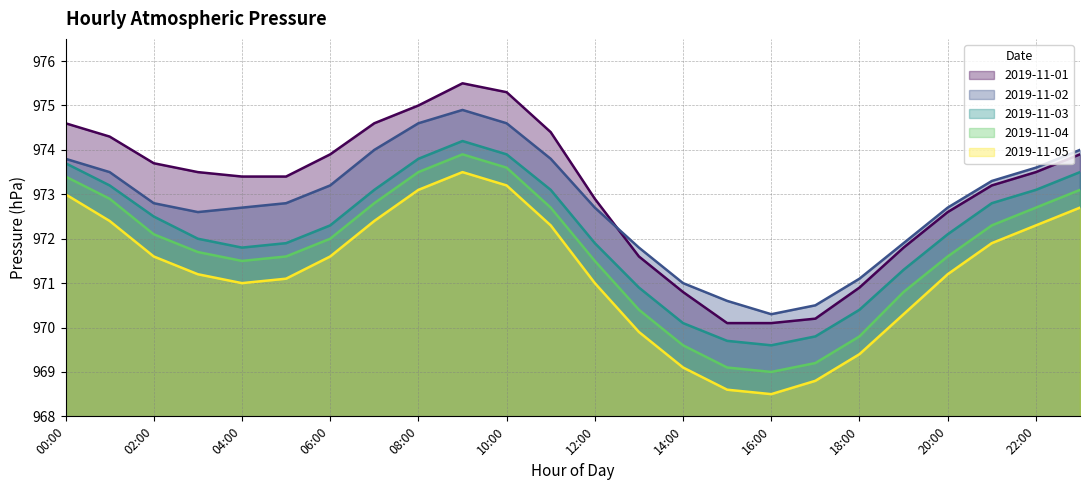

Reading left to right, transcribe all the data shown in this chart.

2019-11-01: 00:00=974.6	01:00=974.3	02:00=973.7	03:00=973.5	04:00=973.4	05:00=973.4	06:00=973.9	07:00=974.6	08:00=975.0	09:00=975.5	10:00=975.3	11:00=974.4	12:00=972.9	13:00=971.6	14:00=970.8	15:00=970.1	16:00=970.1	17:00=970.2	18:00=970.9	19:00=971.8	20:00=972.6	21:00=973.2	22:00=973.5	23:00=973.9
2019-11-02: 00:00=973.8	01:00=973.5	02:00=972.8	03:00=972.6	04:00=972.7	05:00=972.8	06:00=973.2	07:00=974.0	08:00=974.6	09:00=974.9	10:00=974.6	11:00=973.8	12:00=972.7	13:00=971.8	14:00=971.0	15:00=970.6	16:00=970.3	17:00=970.5	18:00=971.1	19:00=971.9	20:00=972.7	21:00=973.3	22:00=973.6	23:00=974.0
2019-11-03: 00:00=973.7	01:00=973.2	02:00=972.5	03:00=972.0	04:00=971.8	05:00=971.9	06:00=972.3	07:00=973.1	08:00=973.8	09:00=974.2	10:00=973.9	11:00=973.1	12:00=971.9	13:00=970.9	14:00=970.1	15:00=969.7	16:00=969.6	17:00=969.8	18:00=970.4	19:00=971.3	20:00=972.1	21:00=972.8	22:00=973.1	23:00=973.5
2019-11-04: 00:00=973.4	01:00=972.9	02:00=972.1	03:00=971.7	04:00=971.5	05:00=971.6	06:00=972.0	07:00=972.8	08:00=973.5	09:00=973.9	10:00=973.6	11:00=972.7	12:00=971.5	13:00=970.4	14:00=969.6	15:00=969.1	16:00=969.0	17:00=969.2	18:00=969.8	19:00=970.8	20:00=971.6	21:00=972.3	22:00=972.7	23:00=973.1
2019-11-05: 00:00=973.0	01:00=972.4	02:00=971.6	03:00=971.2	04:00=971.0	05:00=971.1	06:00=971.6	07:00=972.4	08:00=973.1	09:00=973.5	10:00=973.2	11:00=972.3	12:00=971.0	13:00=969.9	14:00=969.1	15:00=968.6	16:00=968.5	17:00=968.8	18:00=969.4	19:00=970.3	20:00=971.2	21:00=971.9	22:00=972.3	23:00=972.7